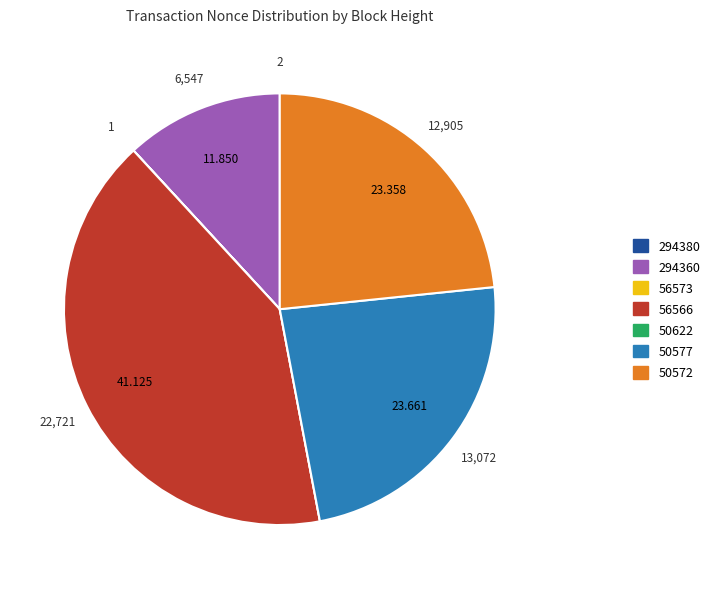

Which slice is the largest?

56566